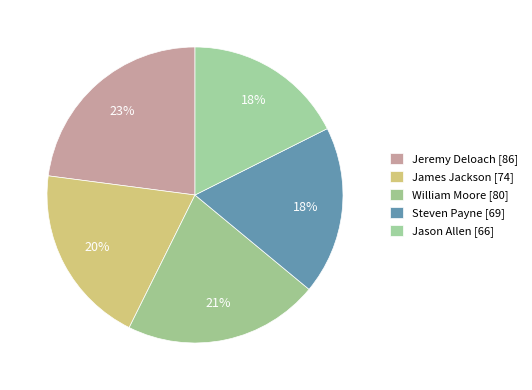

Which has a higher value, William Moore or Jason Allen?

William Moore